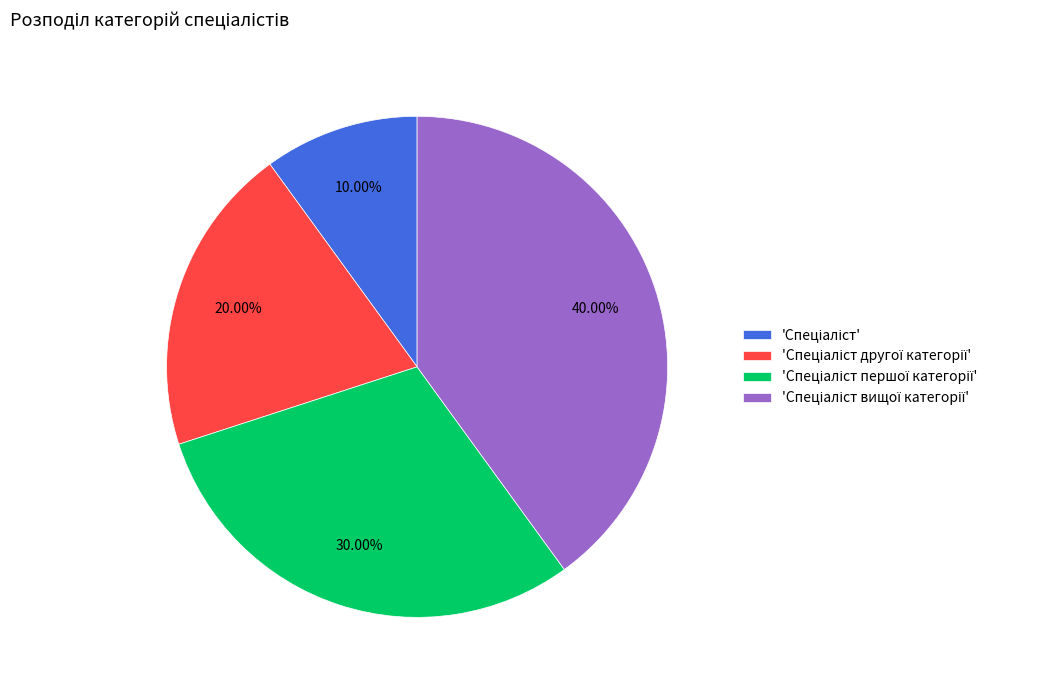

Does any single category account for the majority?

No